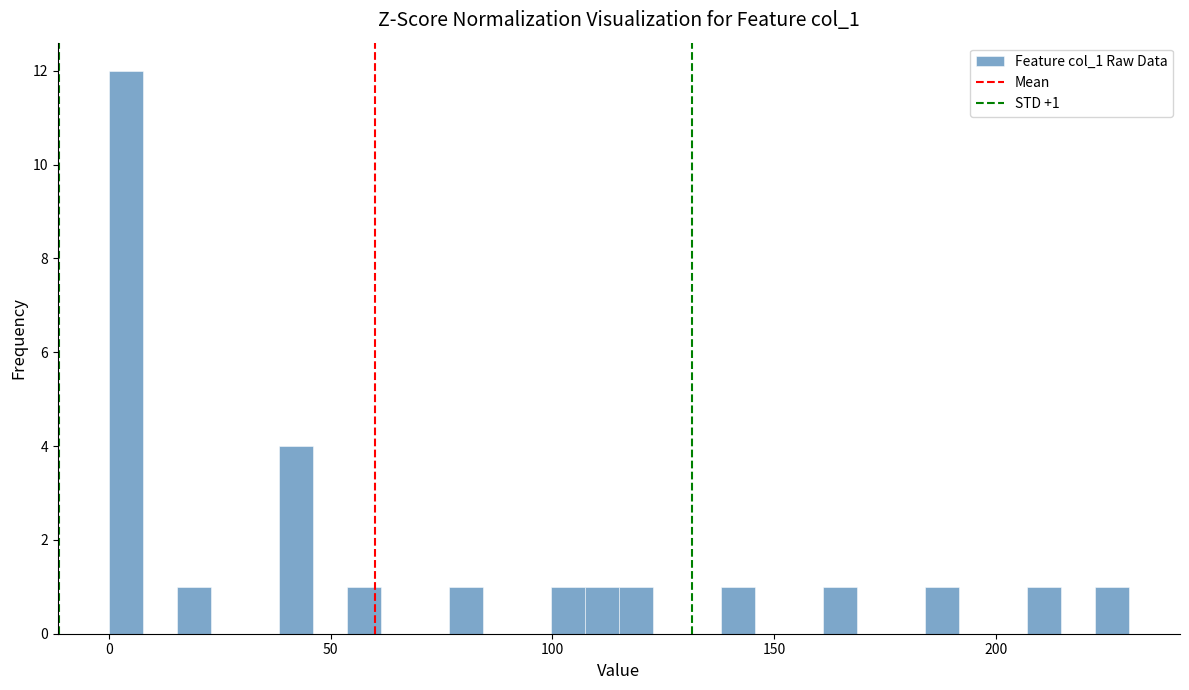

Read against the x-axis, roughly where is the centre of the tallest bar?

5